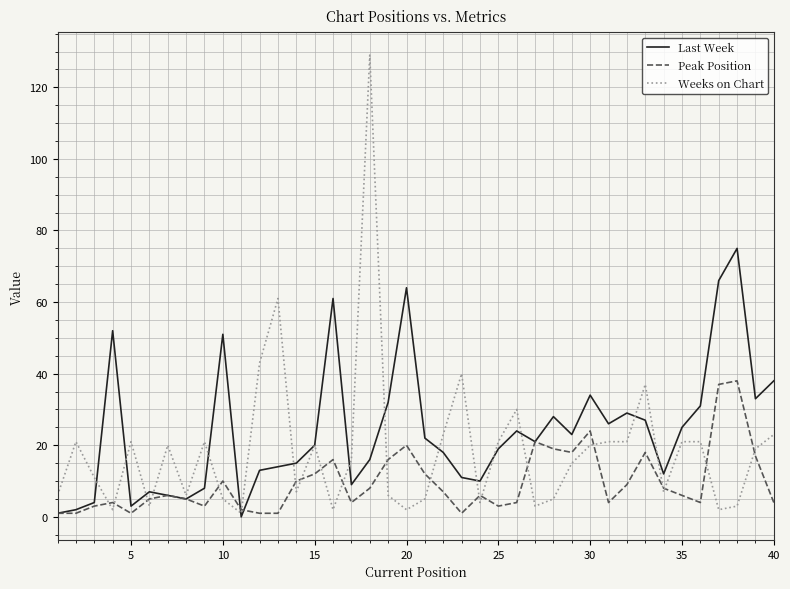

Which series has the largest range (max minus min)?

Weeks on Chart